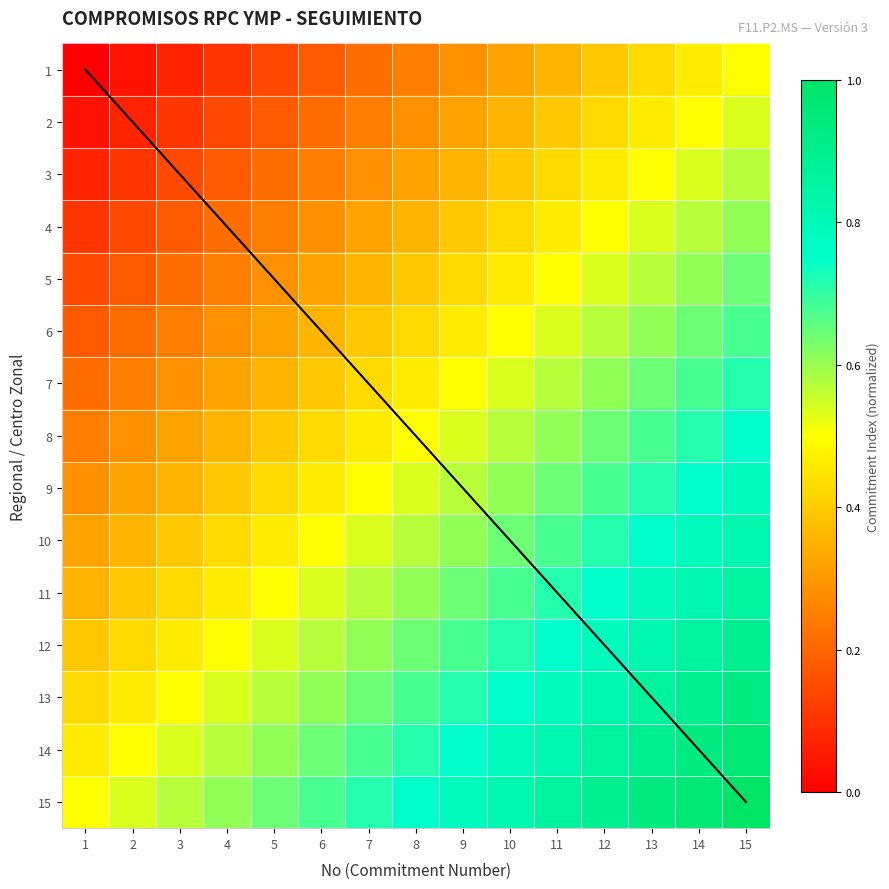

Between 1 and 3, which series saw the biggest shift?

diagonal